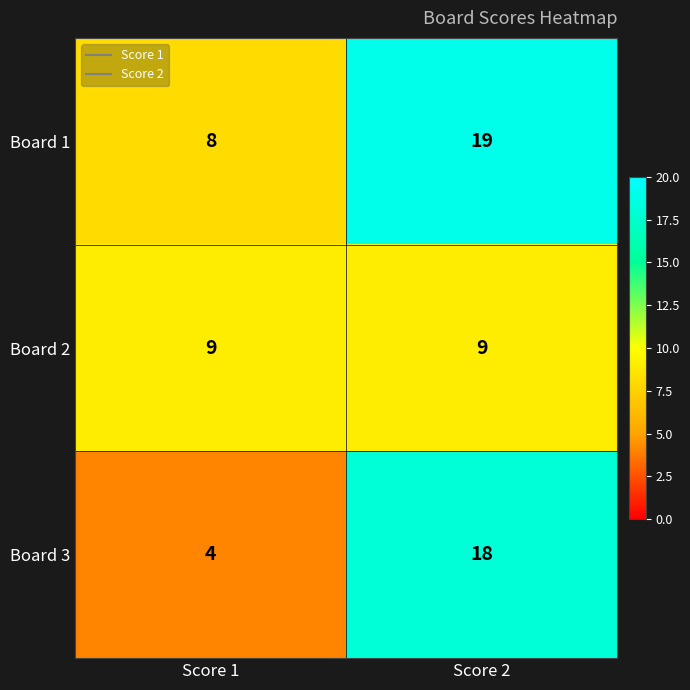

What is the average value of the Board 2 series?

9